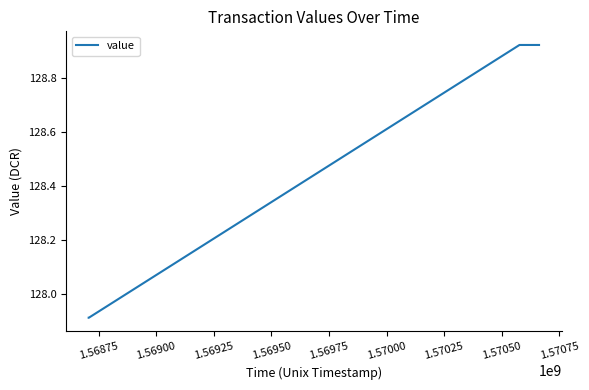

Is this an area chart (filled region under the line)?

No